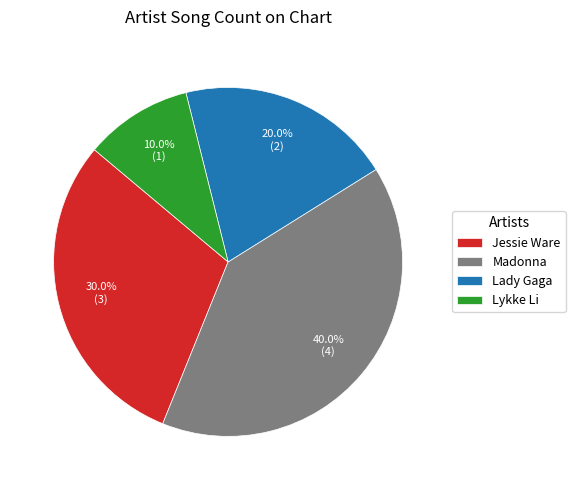

What percentage is the Madonna slice, to the nearest percent?

40%